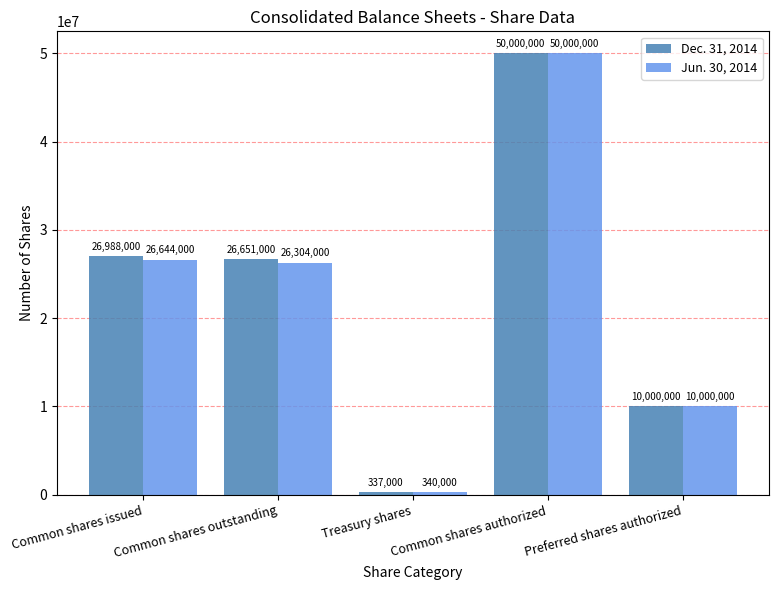

Reading left to right, list all the values displayed in this chart.

Dec. 31, 2014: 26988000	26651000	337000	50000000	10000000
Jun. 30, 2014: 26644000	26304000	340000	50000000	10000000